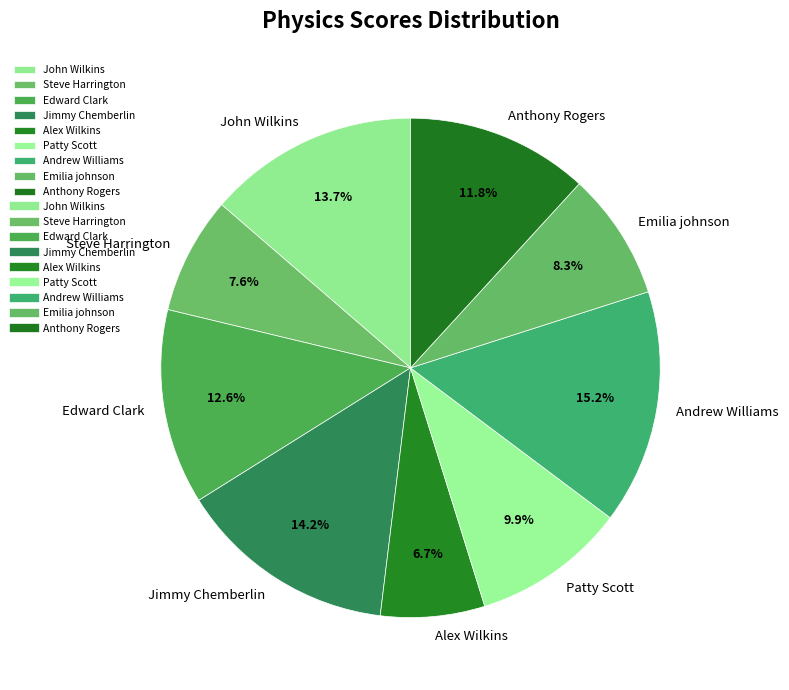

To the nearest percent, what percentage of the pie is Emilia johnson?

8%